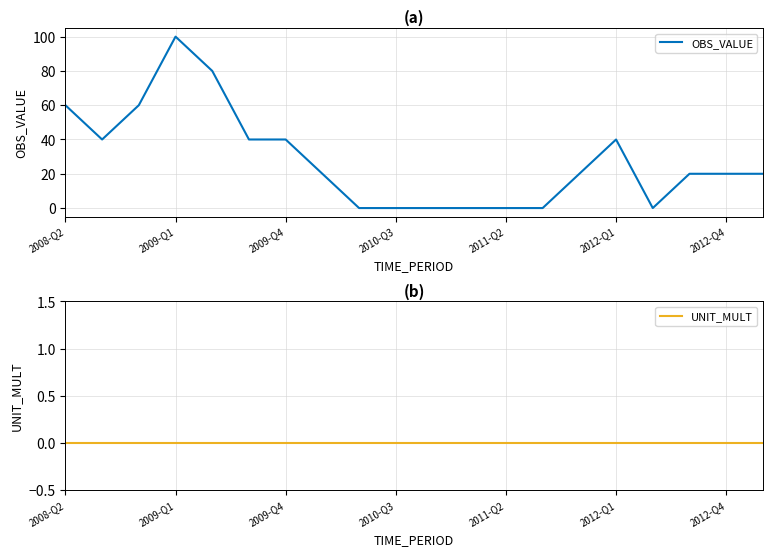

What is the maximum value for OBS_VALUE?

100